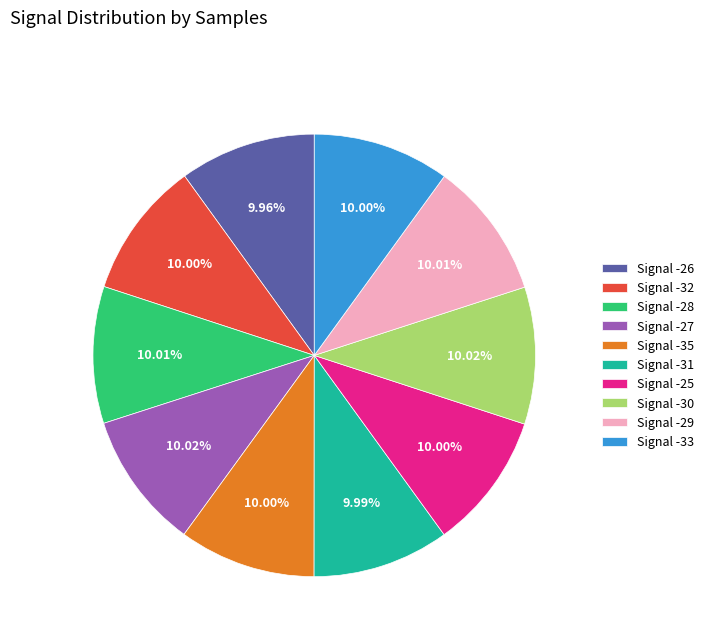

Combined, do Signal -30 and Signal -32 account for over 50%?

No